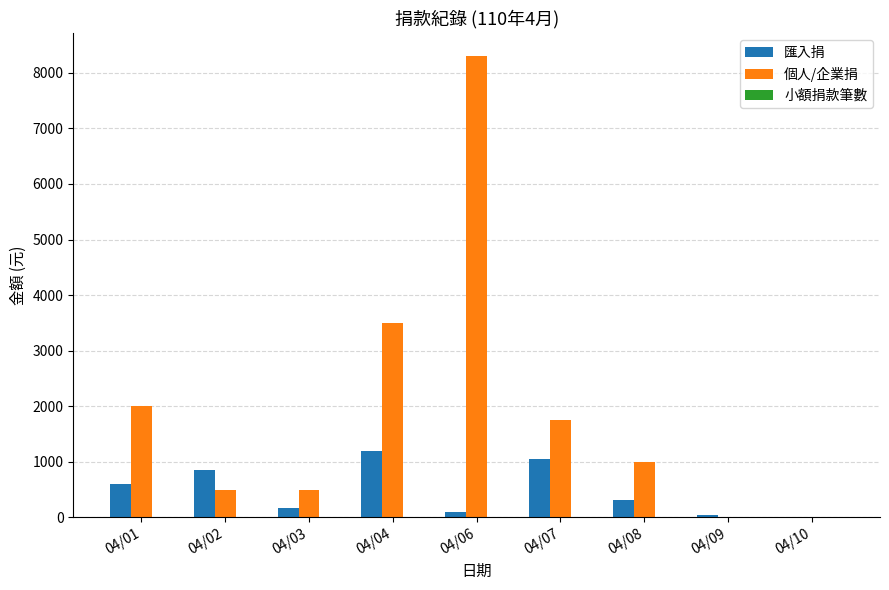

True or false: 匯入捐 has a value of 814 at 04/04.

False